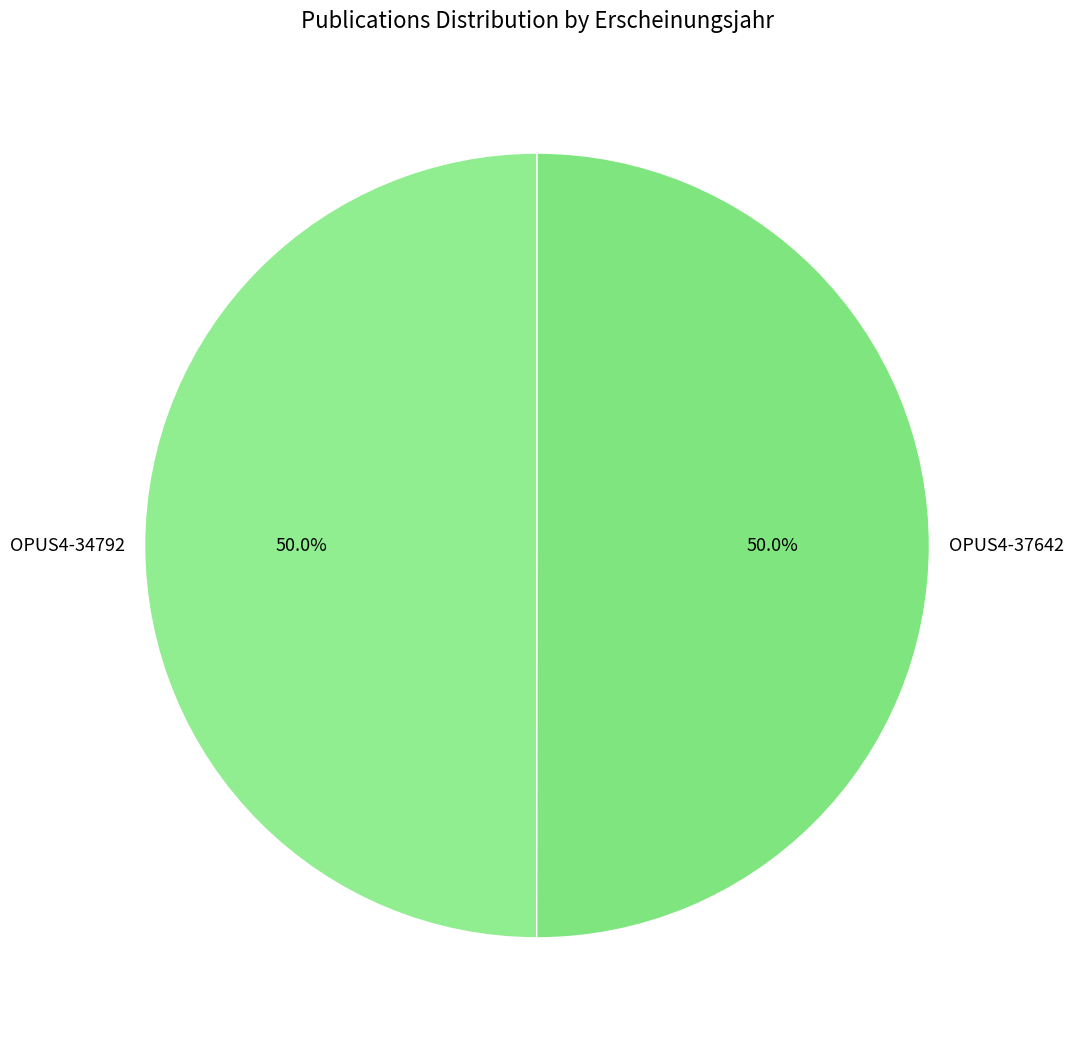

Approximately how many times larger is the value at OPUS4-34792 compared to OPUS4-37642?

1.0